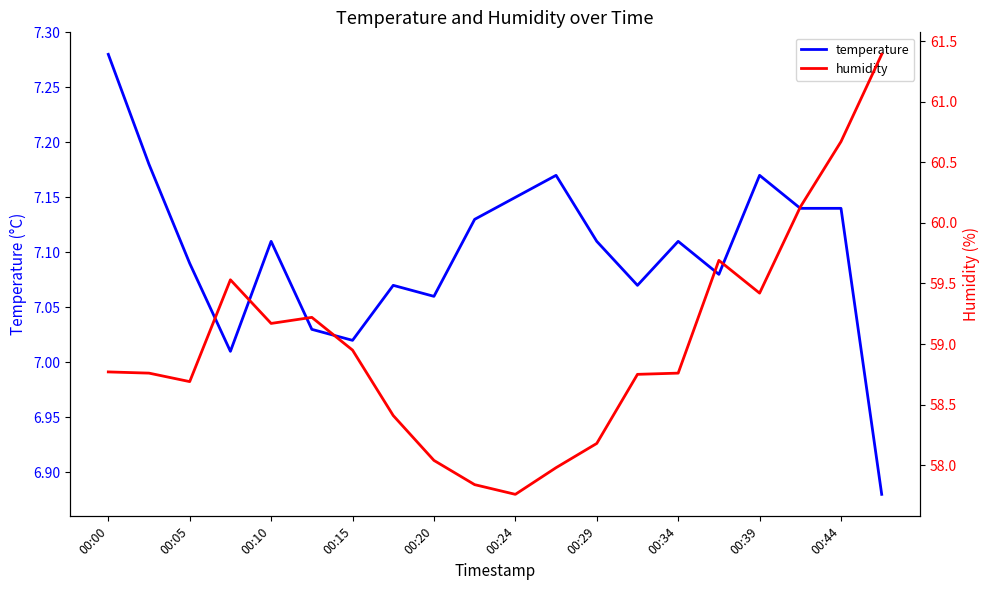

The value of temperature at 00:29 is 11.1. True or false?

False